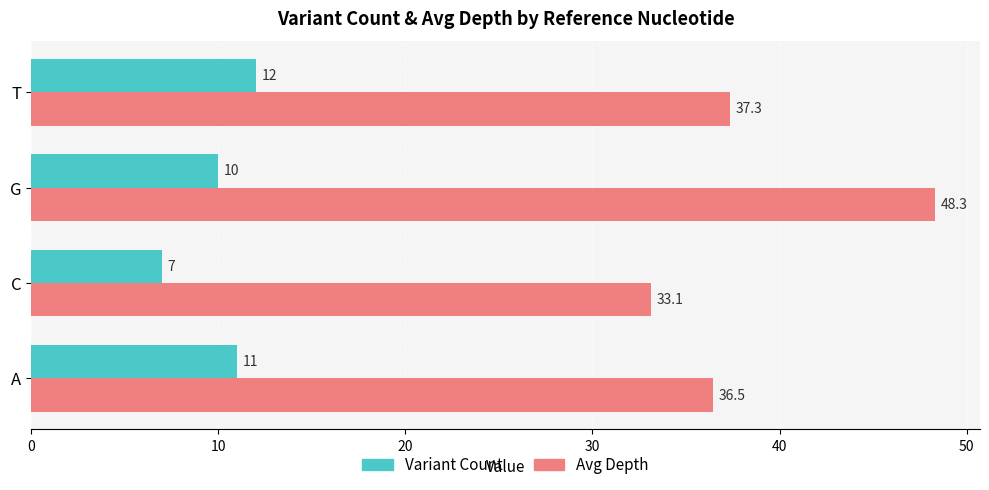

Where is Variant Count nearest to the value 9?

G